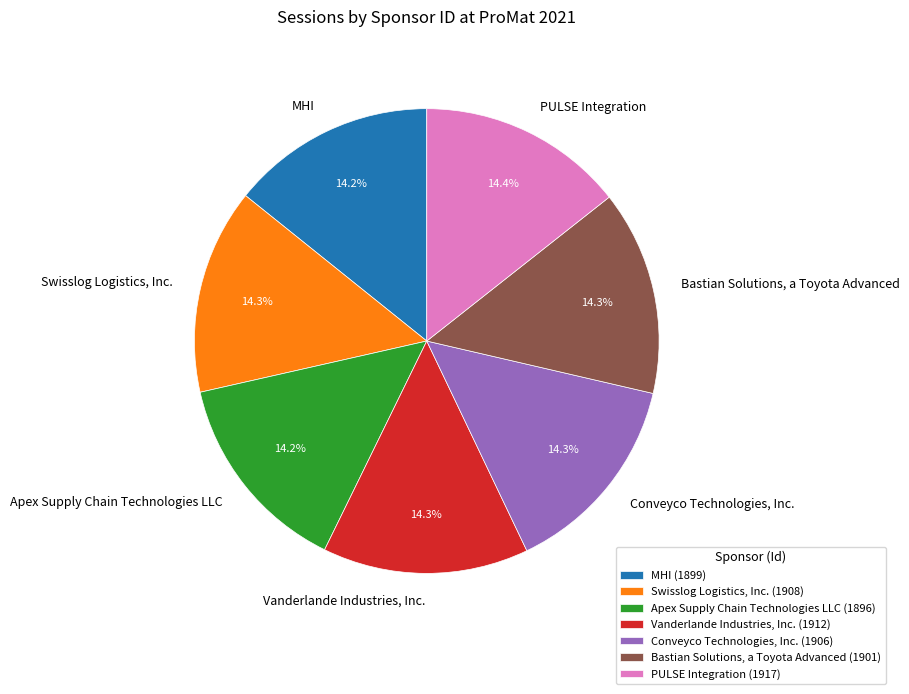

Count the number of slices in the pie.

7